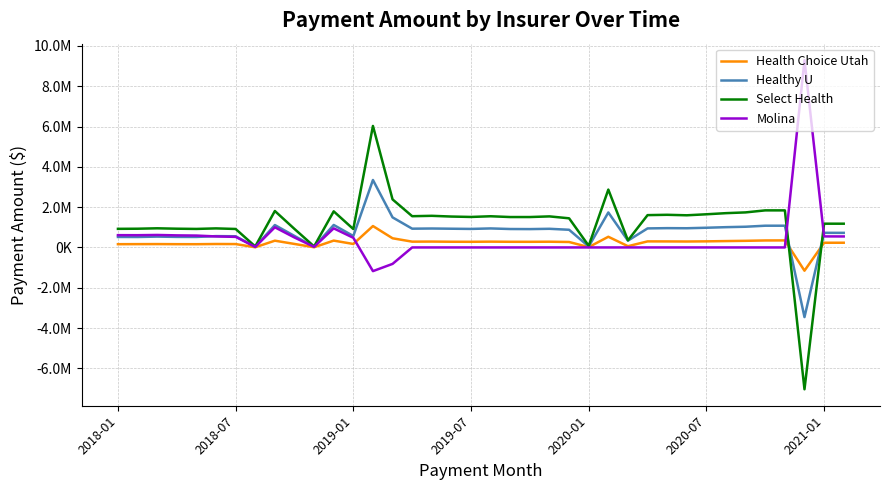

Where is Select Health nearest to the value -505197?

7